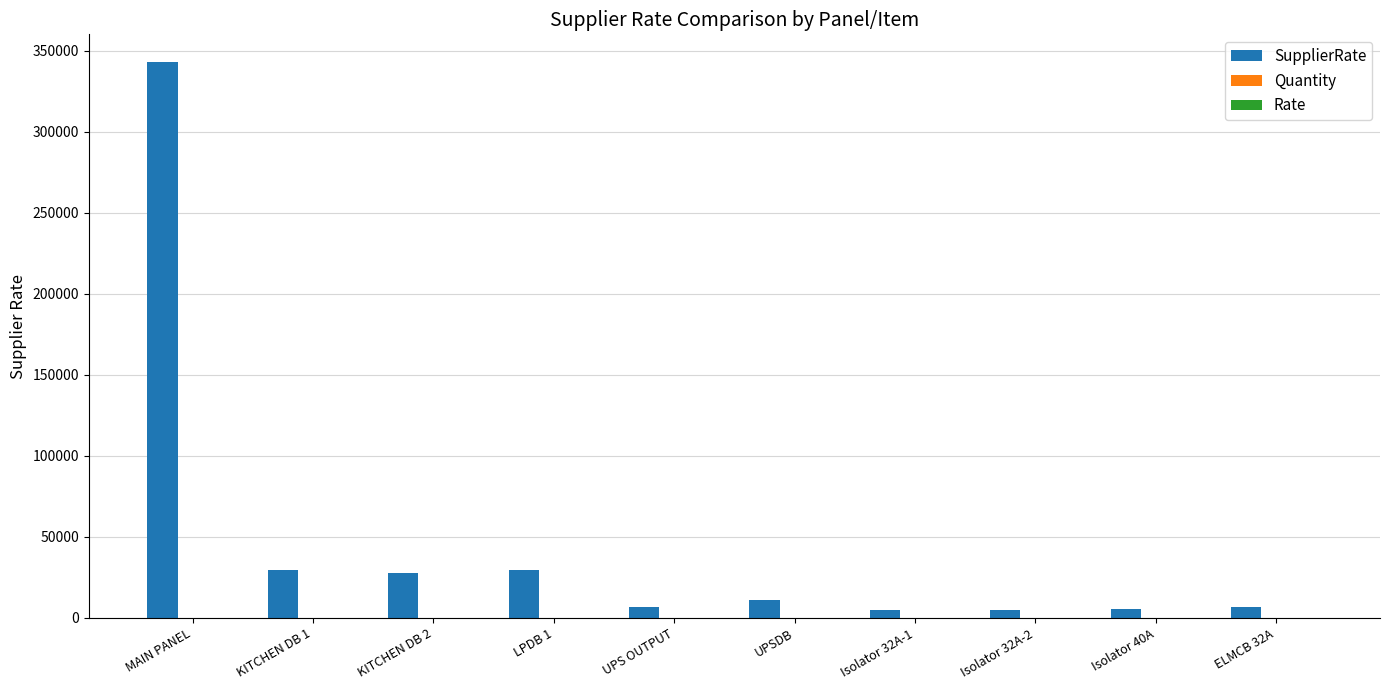

What is the average value of the SupplierRate series?

47055